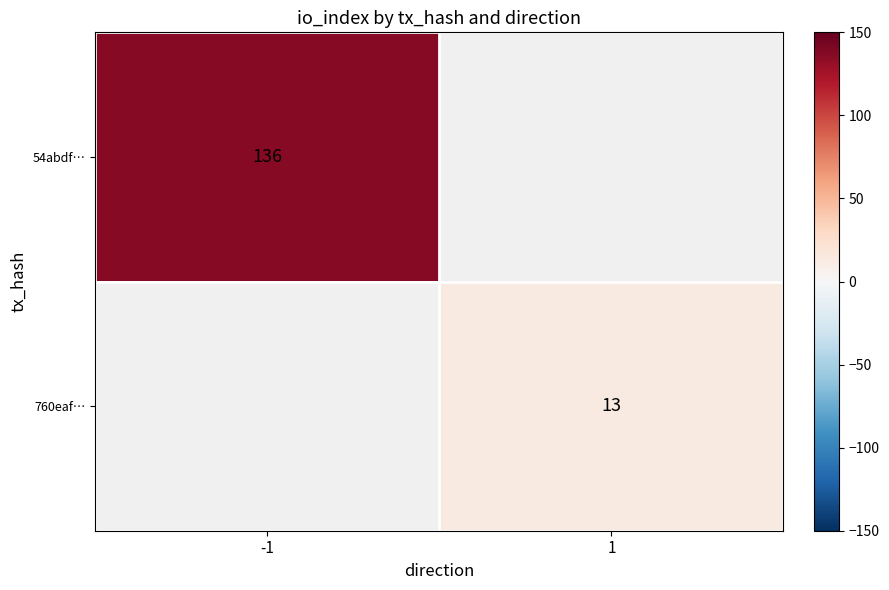

Is it true that 54abdf… equals 78 at -1?

False